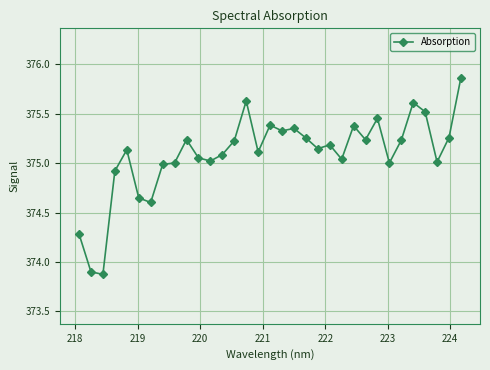

True or false: there are more than 1 points higher than both neighbors.

True